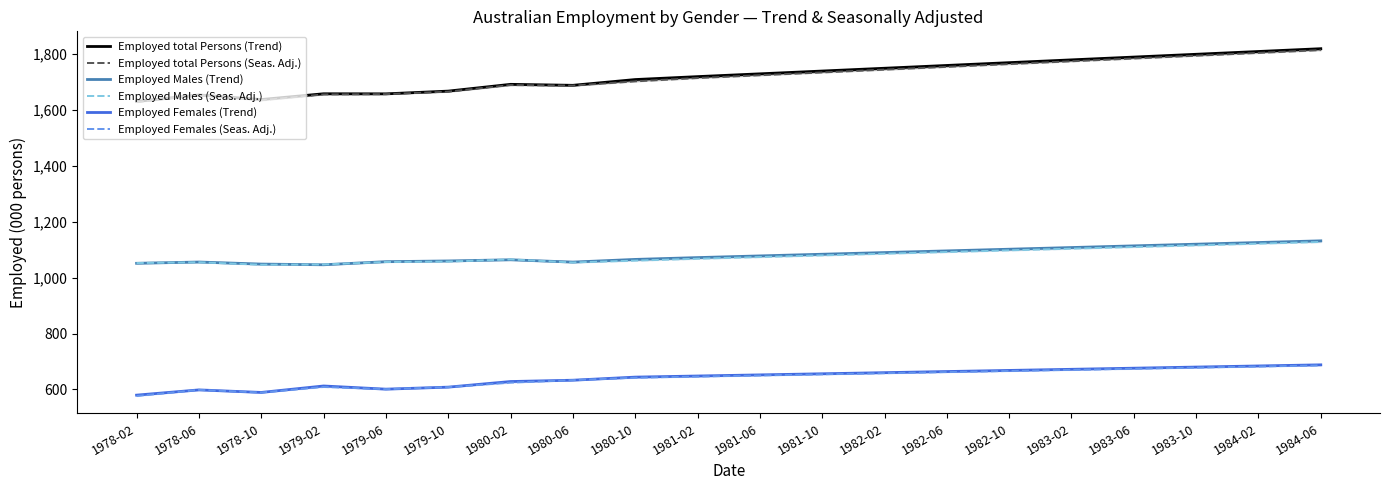

The value of Employed total Persons (Seas. Adj.) at 1980-10 is 652.9. True or false?

False